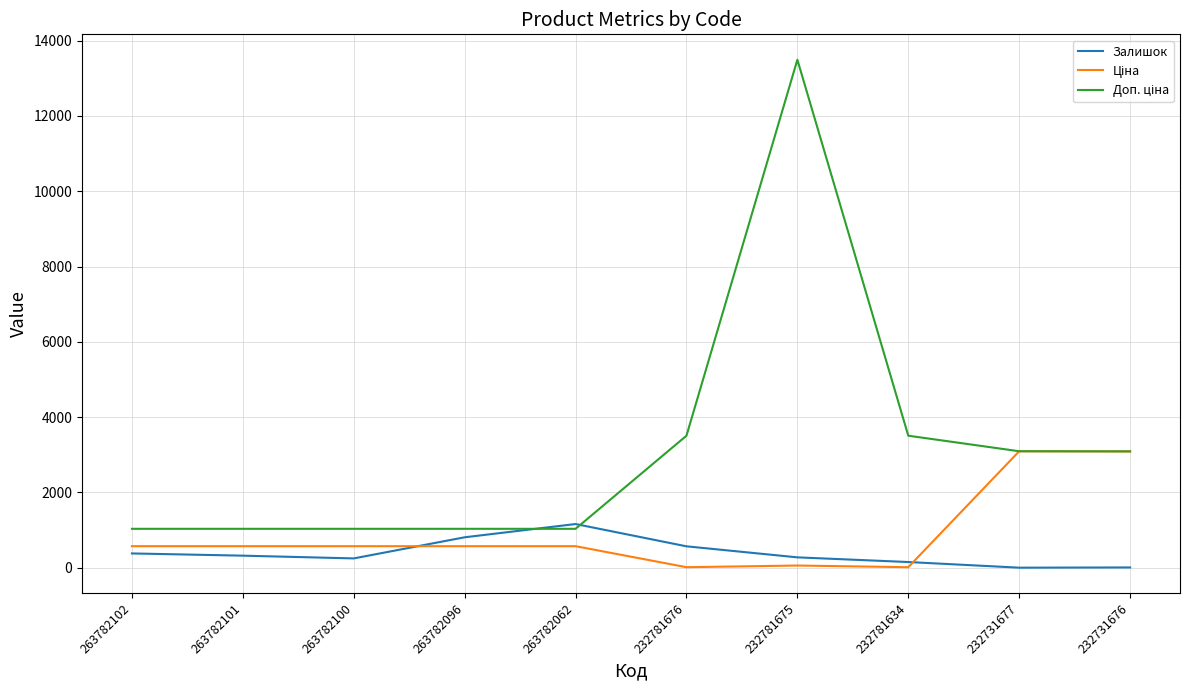

Which category has the highest value across all series?

232781675